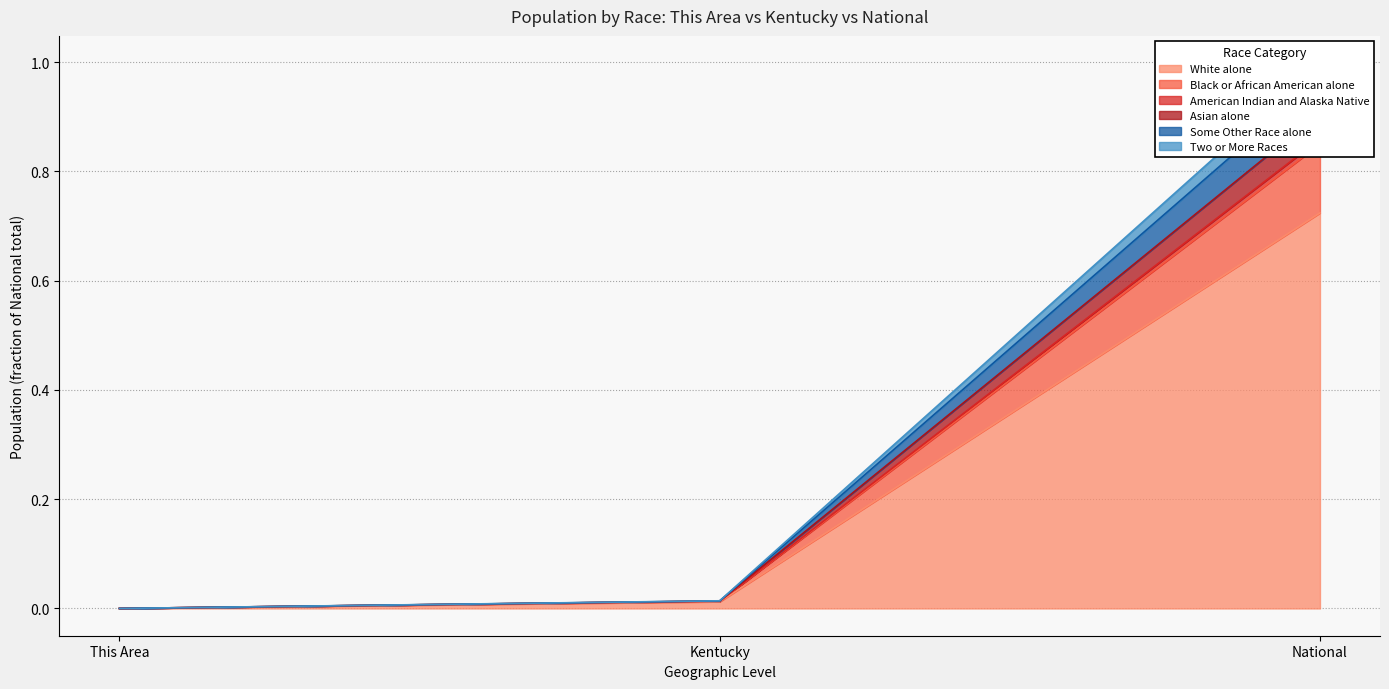

Is it true that American Indian and Alaska Native equals 0.0 at Kentucky?

False